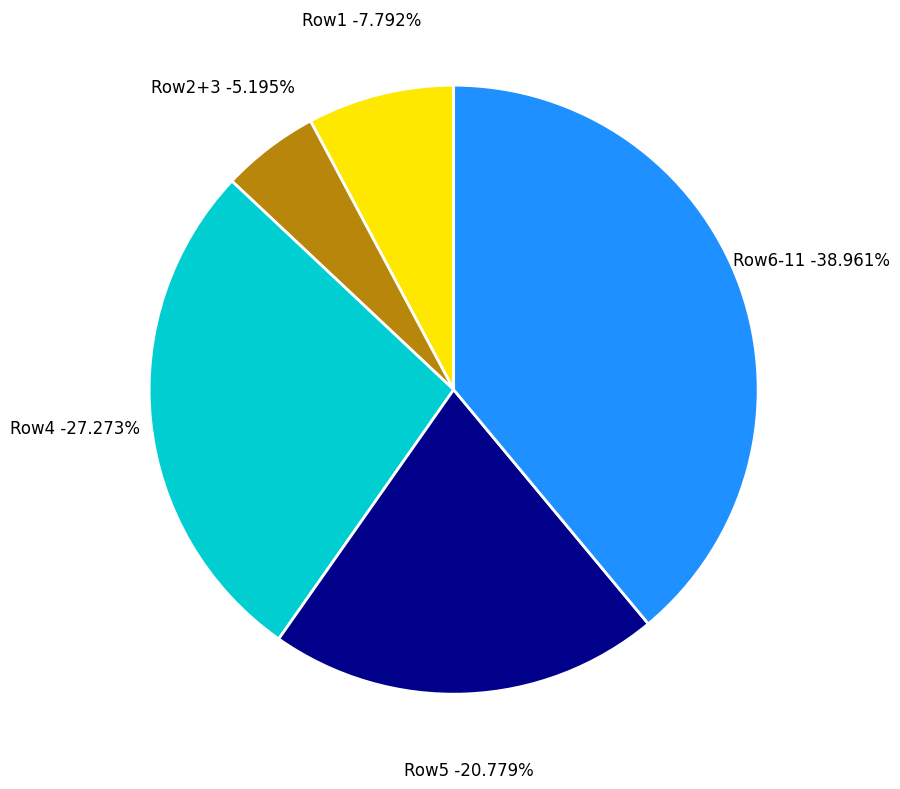

Is it true that 1 is 9% of the pie?

False